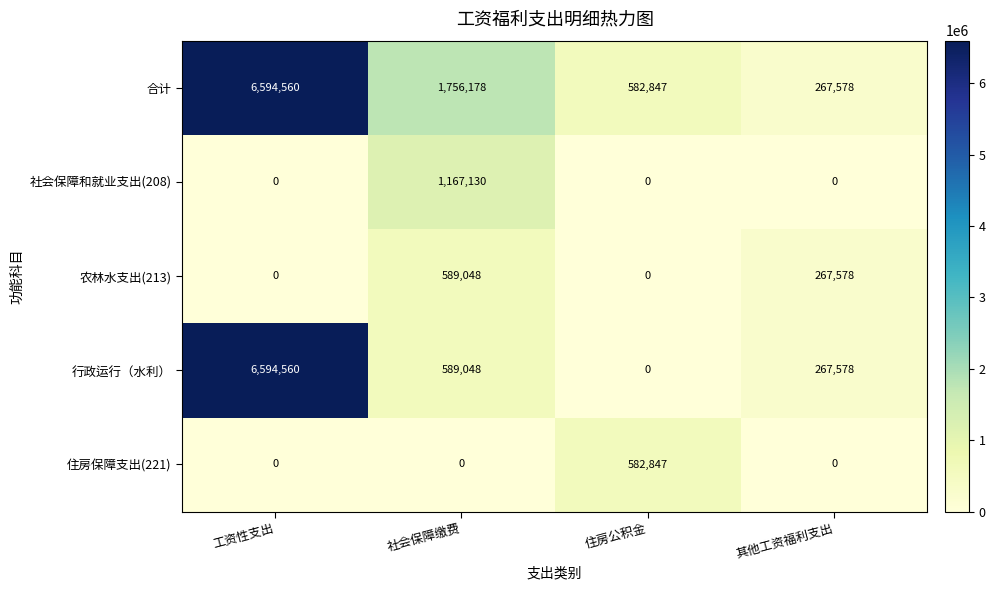

True or false: 住房保障支出(221) has a value of 0 at 工资性支出.

True